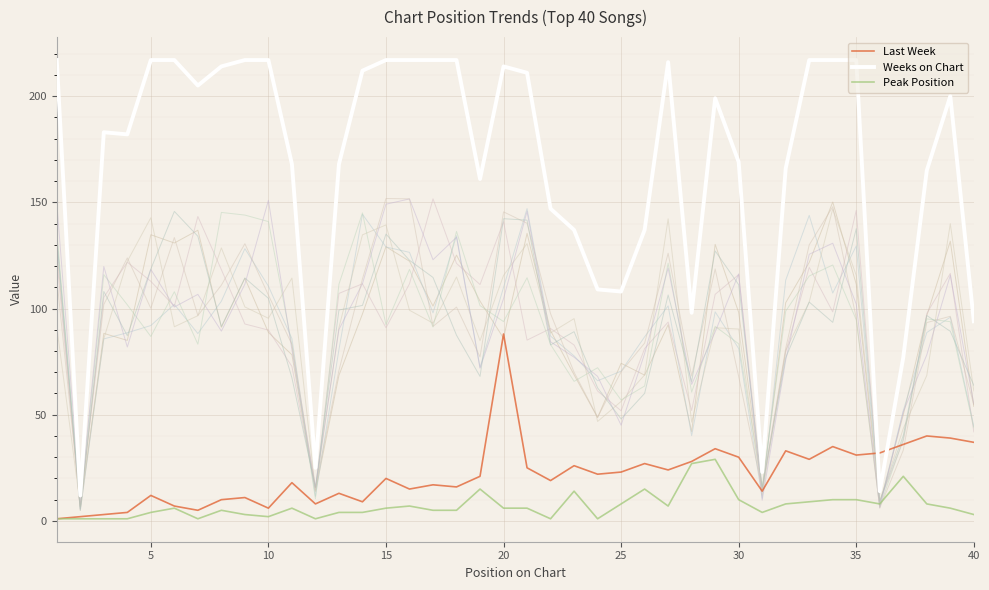

Reading left to right, extract all data points from this chart.

Last Week: 1	2	3	4	12	7	5	10	11	6	18	8	13	9	20	15	17	16	21	88	25	19	26	22	23	27	24	28	34	30	14	33	29	35	31	32	36	40	39	37
Weeks on Chart: 217	12	183	182	217	217	205	214	217	217	168	25	168	212	217	217	217	217	161	214	211	147	137	109	108	137	216	98	199	169	23	166	217	217	217	14	77	165	200	94
Peak Position: 1	1	1	1	4	6	1	5	3	2	6	1	4	4	6	7	5	5	15	6	6	1	14	1	8	15	7	27	29	10	4	8	9	10	10	8	21	8	6	3